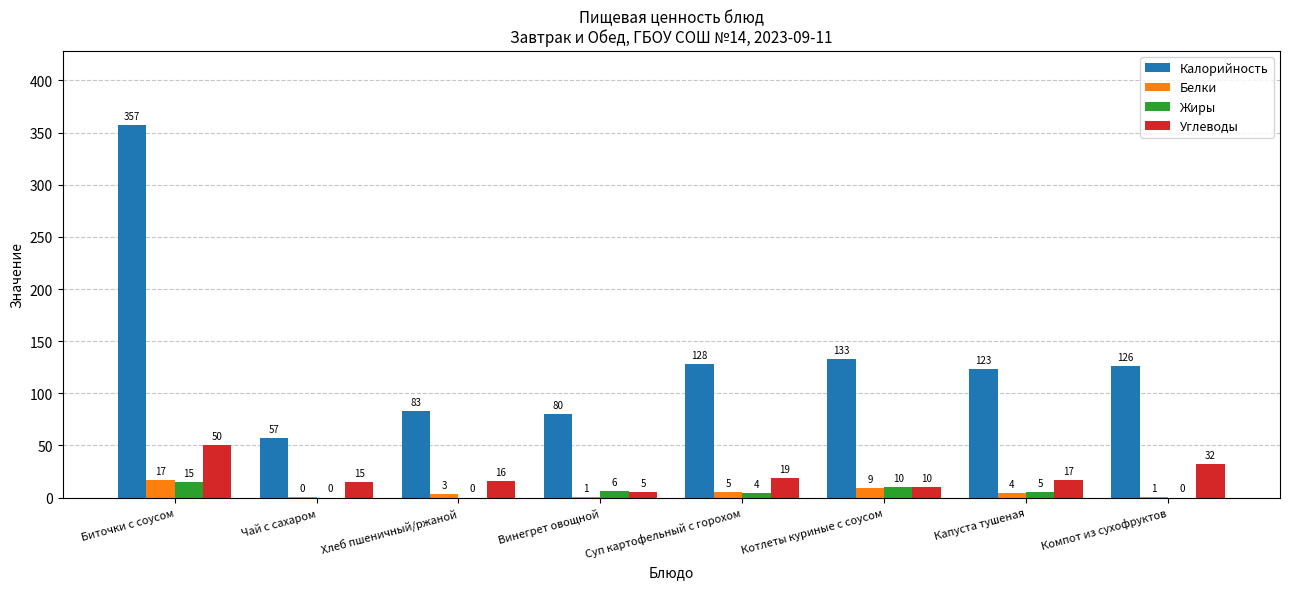

What is the sum of the Белки values at Суп картофельный с горохом and Биточки с соусом?

22.0